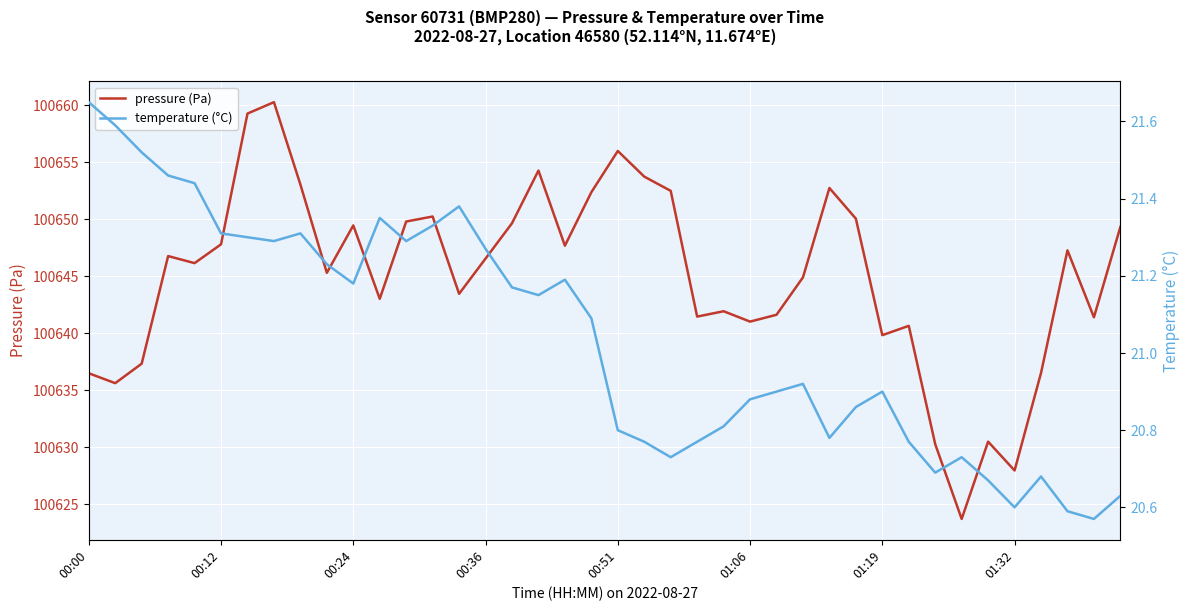

How many values in the pressure (Pa) series exceed 100646?

21